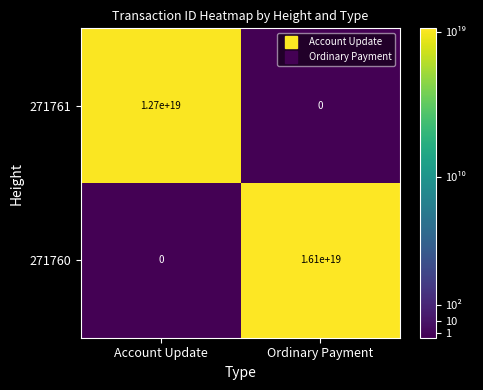

Is it true that 271761 equals 12700000000000000000 at Account Update?

True